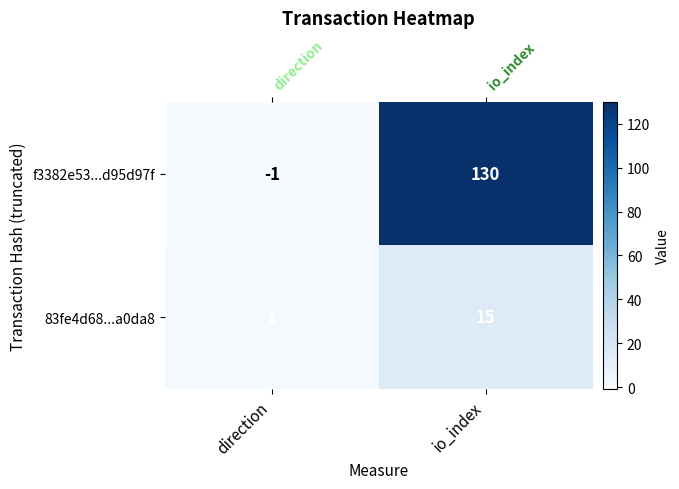

Which has a higher value, direction or io_index?

io_index